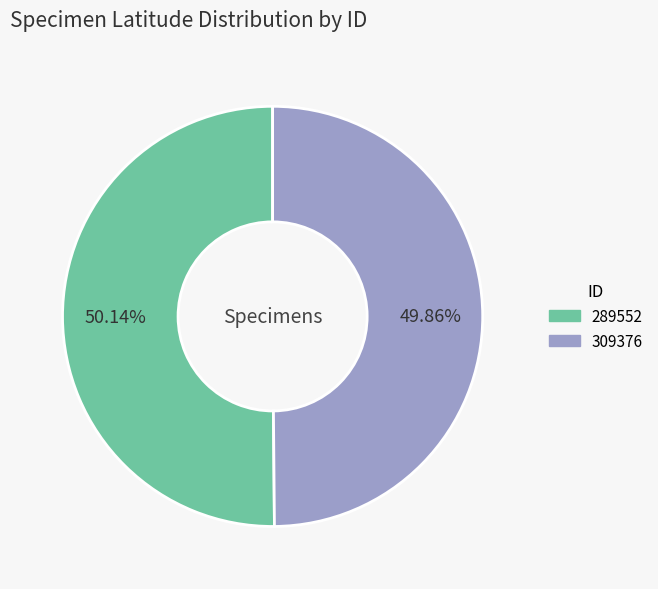

Count the number of slices in the pie.

2